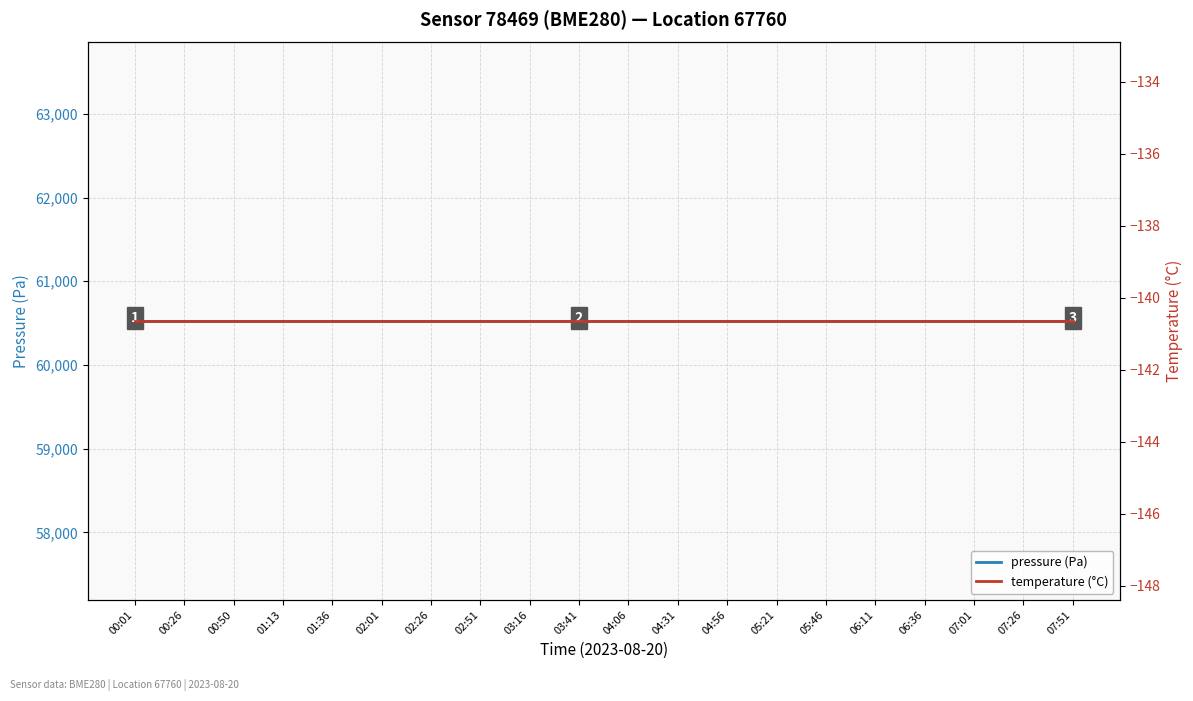

True or false: pressure (Pa) and temperature (°C) cross at least once.

False